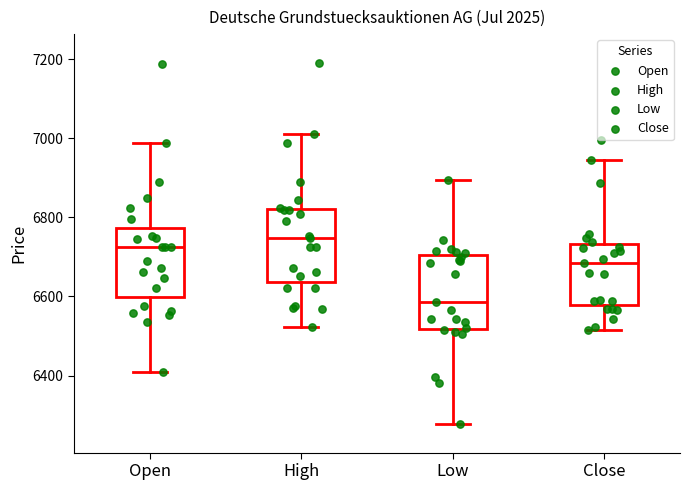

Where does the median line of the box for High sit on the y-axis? The values are not printed on the chart, so give them approximately, as read against the axis.

6740